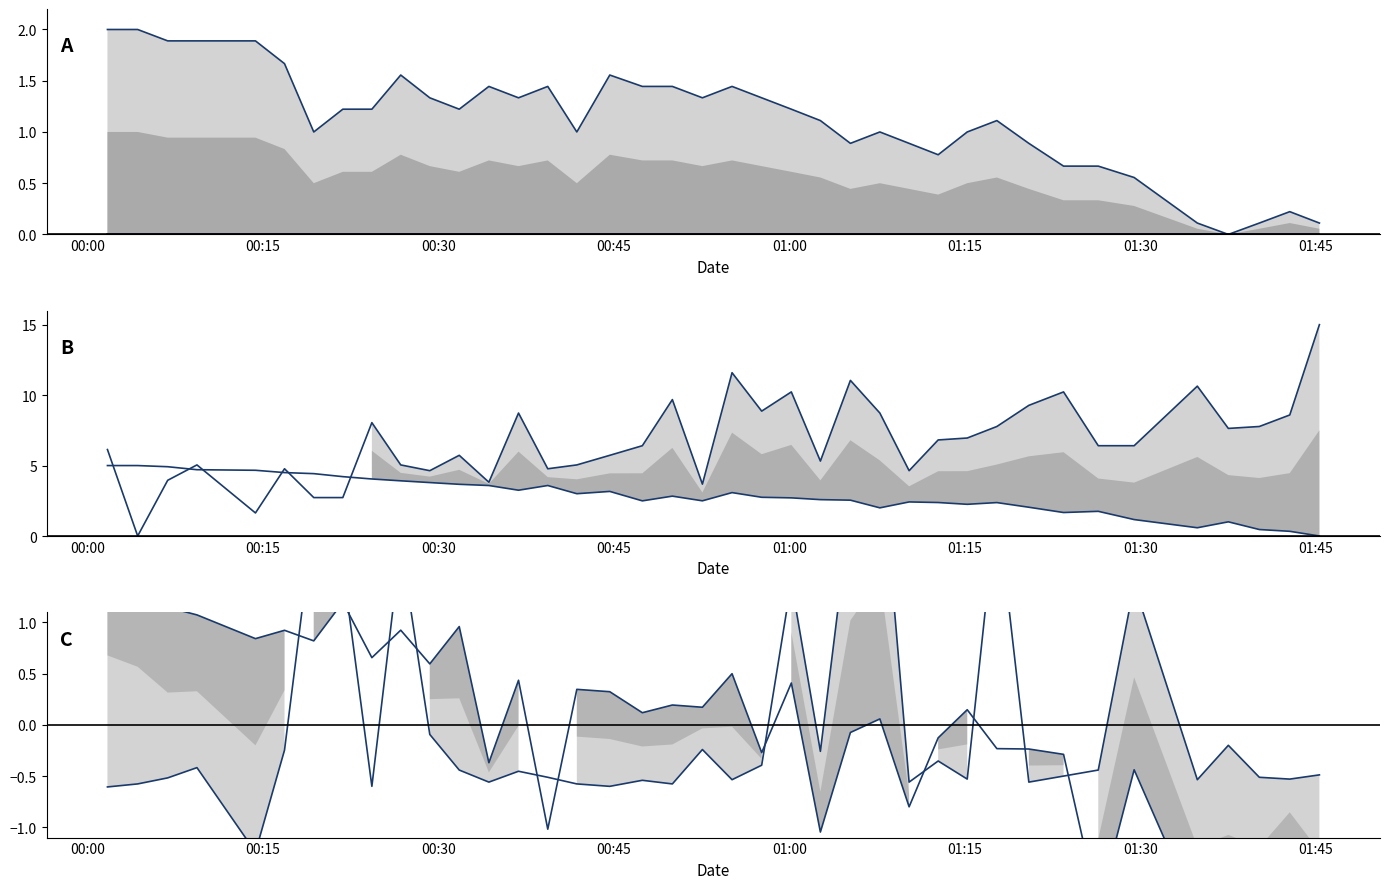

How many lines are shown in the chart?

6